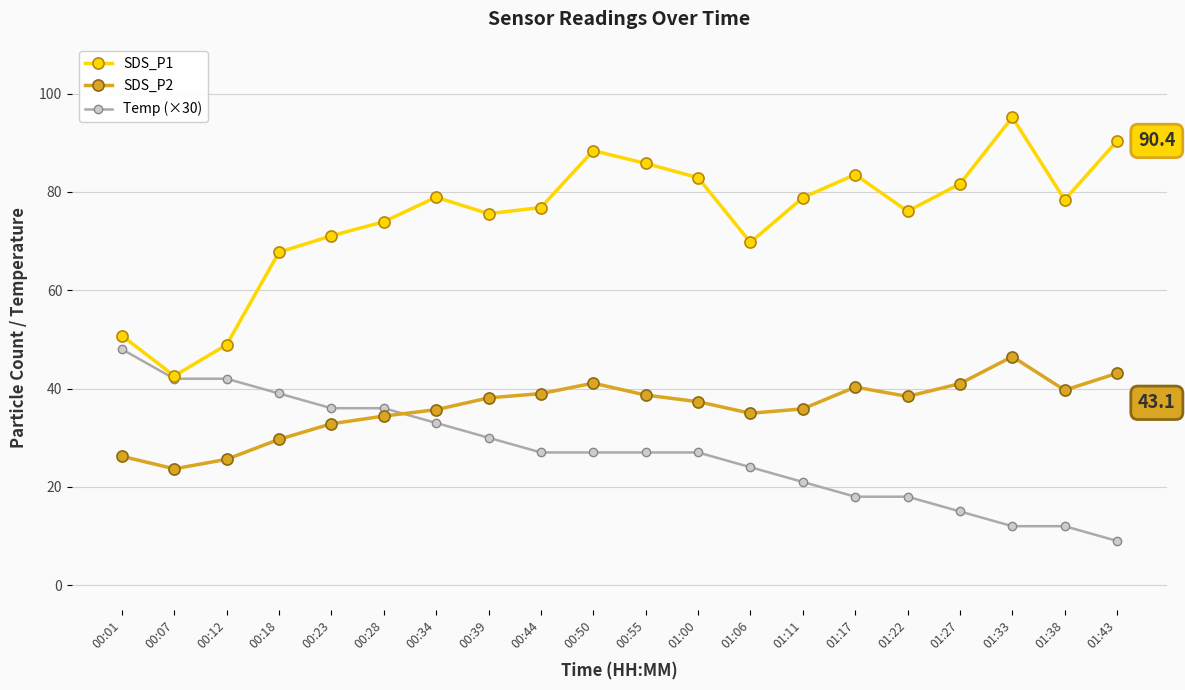

Rank the series by their average value, from highest to lowest.

SDS_P1, SDS_P2, Temp (×30)